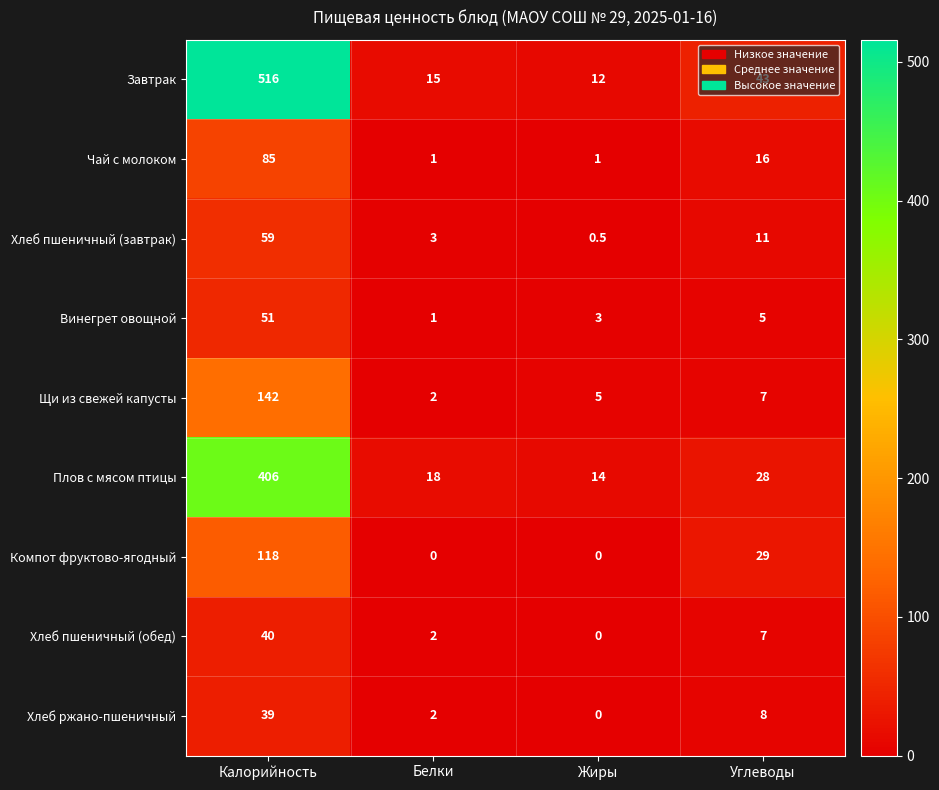

Count the number of data series in this chart.

9